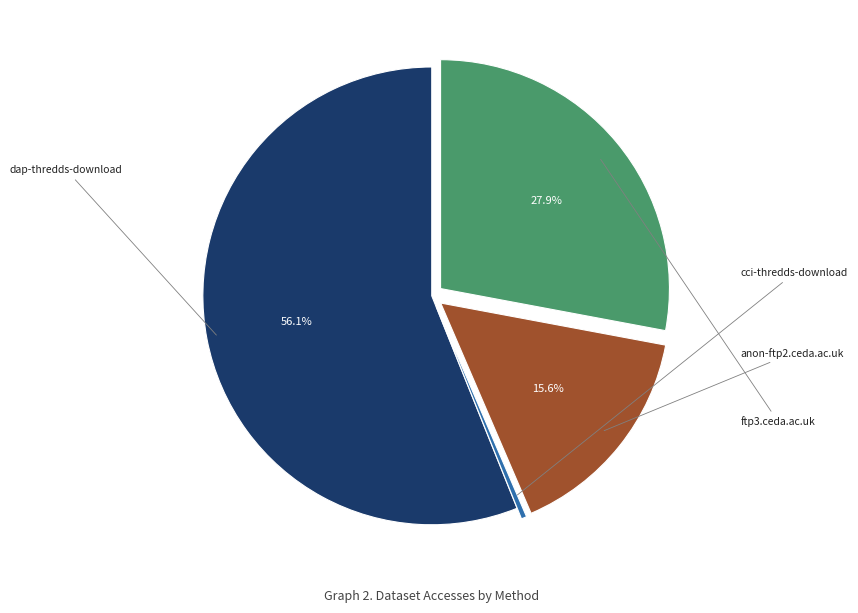

Is there any slice that represents more than half of the pie?

Yes